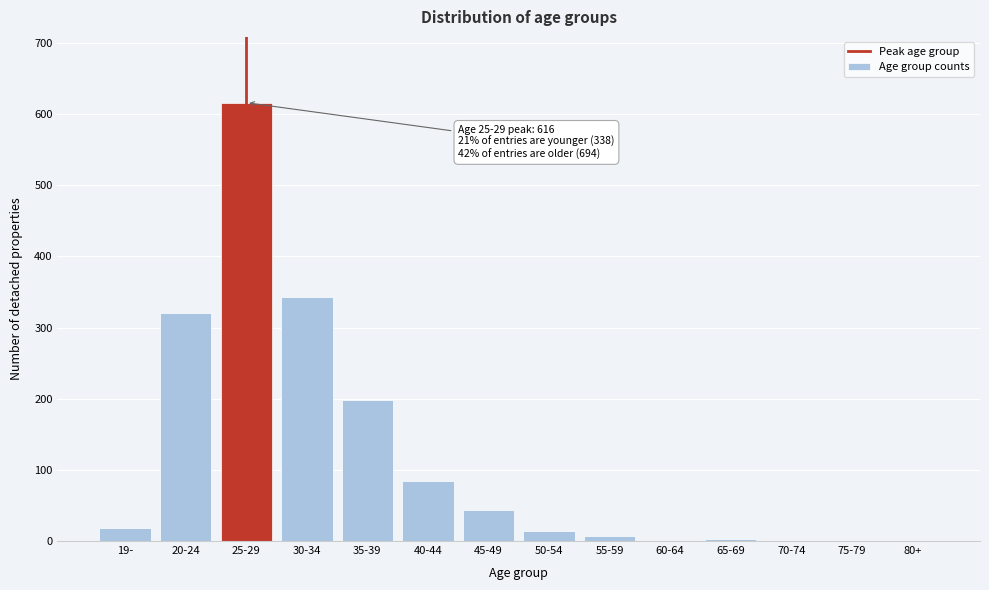

At which label is the value closest to 308?

20-24